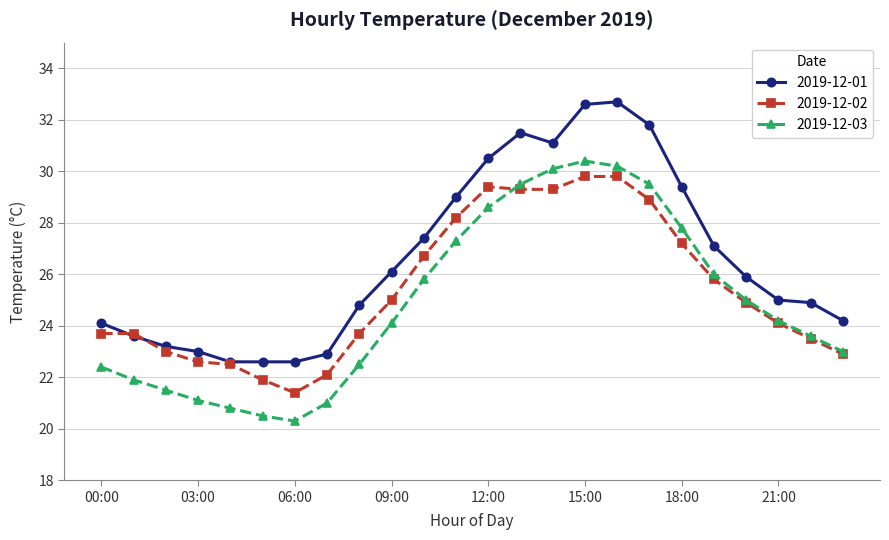

How many data points in 2019-12-02 are less than 24?

11